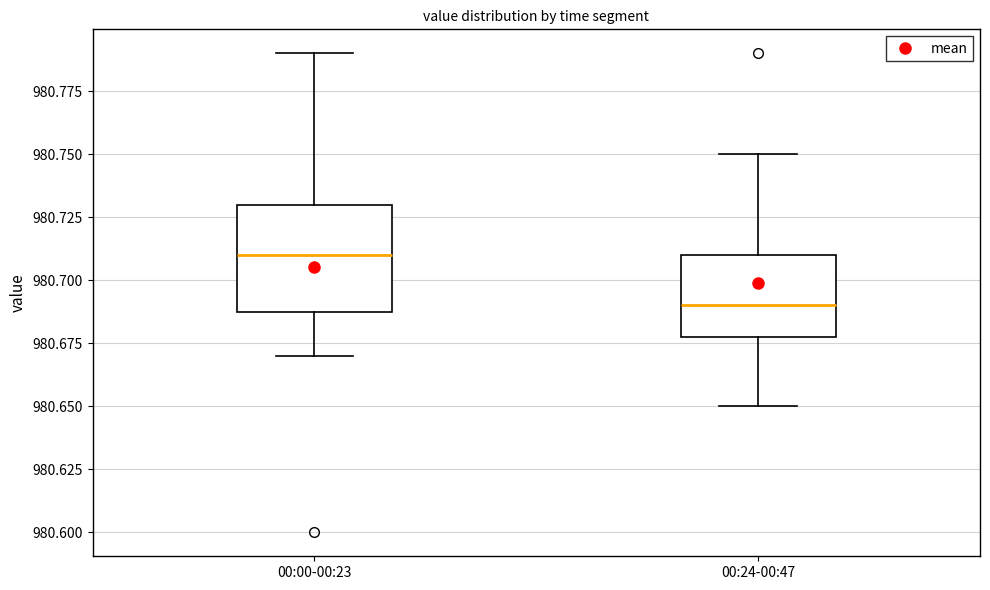

Reading left to right, transcribe this box plot: for each box, give where its median line is, the range the box spans, and where its two whiskers end, as read against the y-axis. The values are not printed on the chart, so give them approximately, as read against the axis.

00:00-00:23: median 980.71, box 980.69 to 980.73, whiskers 980.67 to 980.79
00:24-00:47: median 980.69, box 980.68 to 980.71, whiskers 980.65 to 980.75